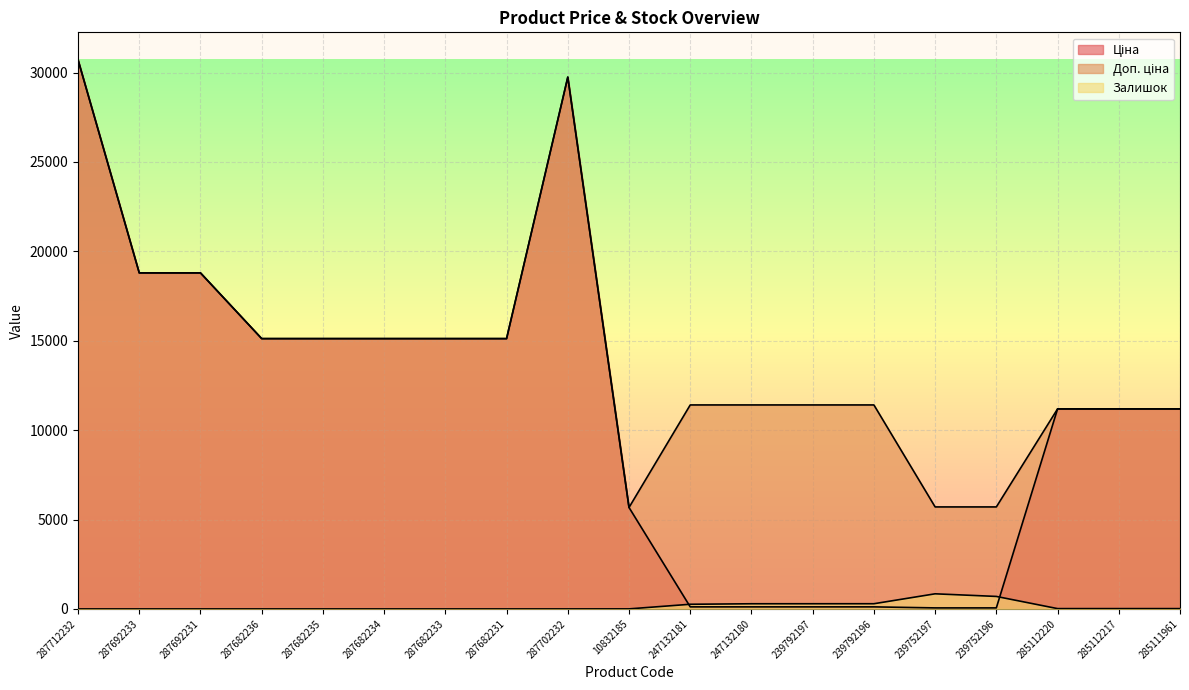

What are all the series names shown in the legend?

Ціна, Доп. ціна, Залишок